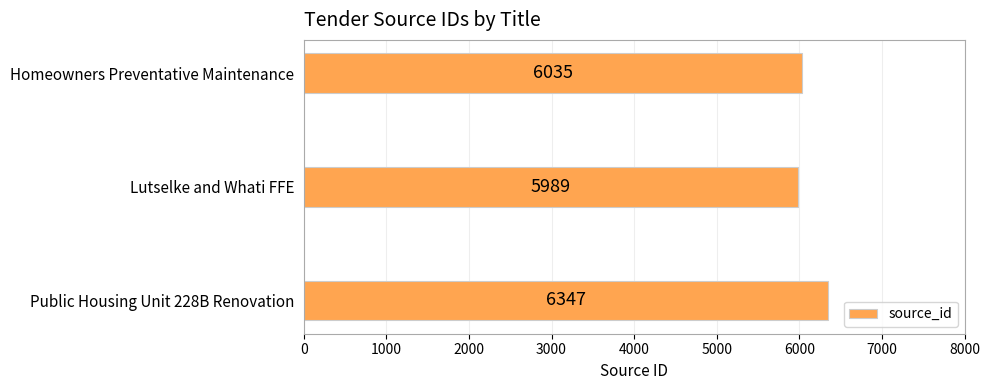

What is the maximum value shown in the chart?

6347